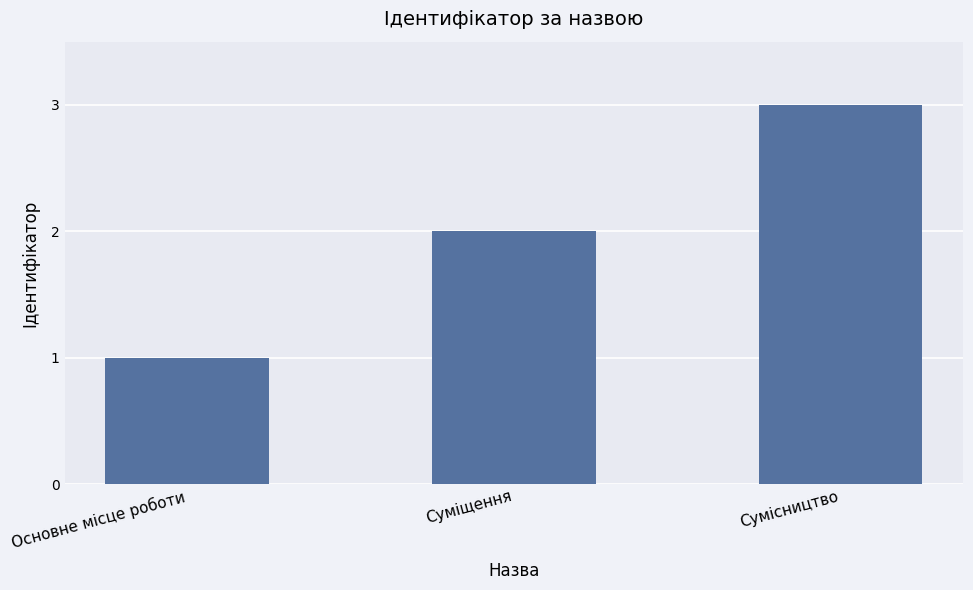

What is the greatest value displayed?

3